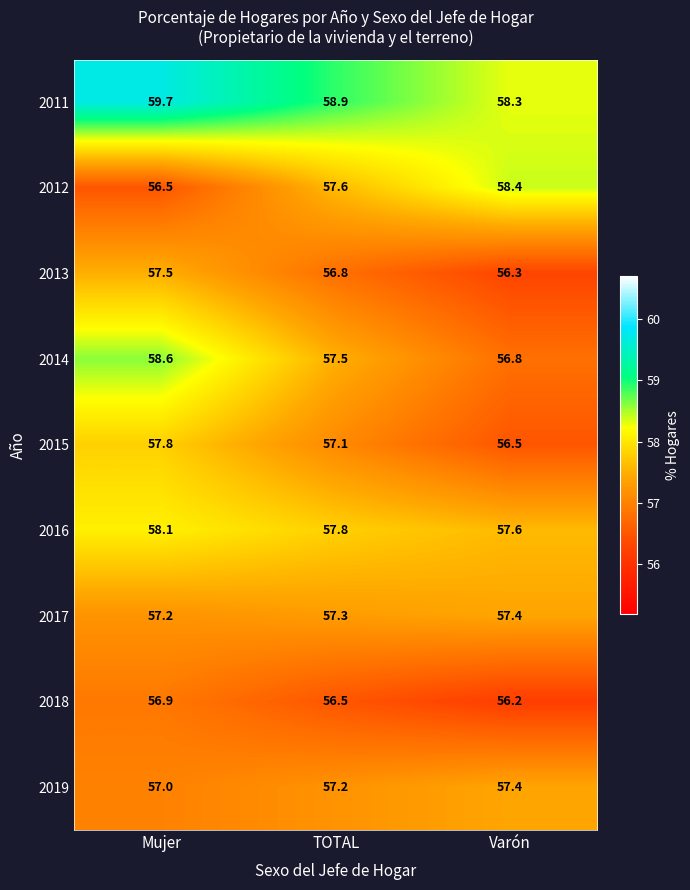

At which category is the sum across all series the highest?

Mujer